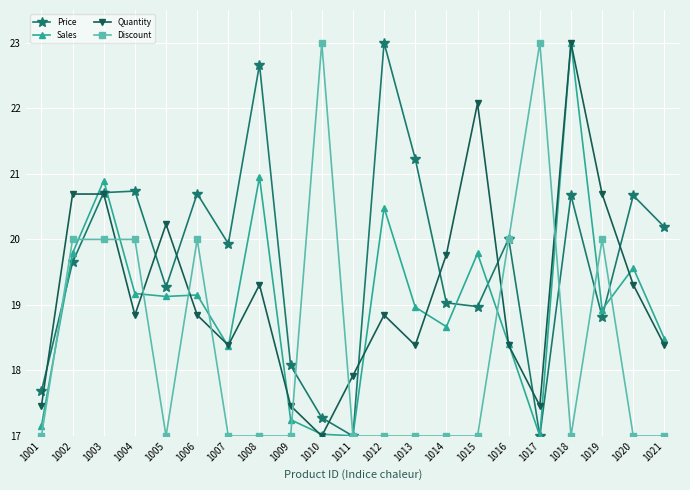

The Discount series shows 17.0 at 1013. True or false?

True